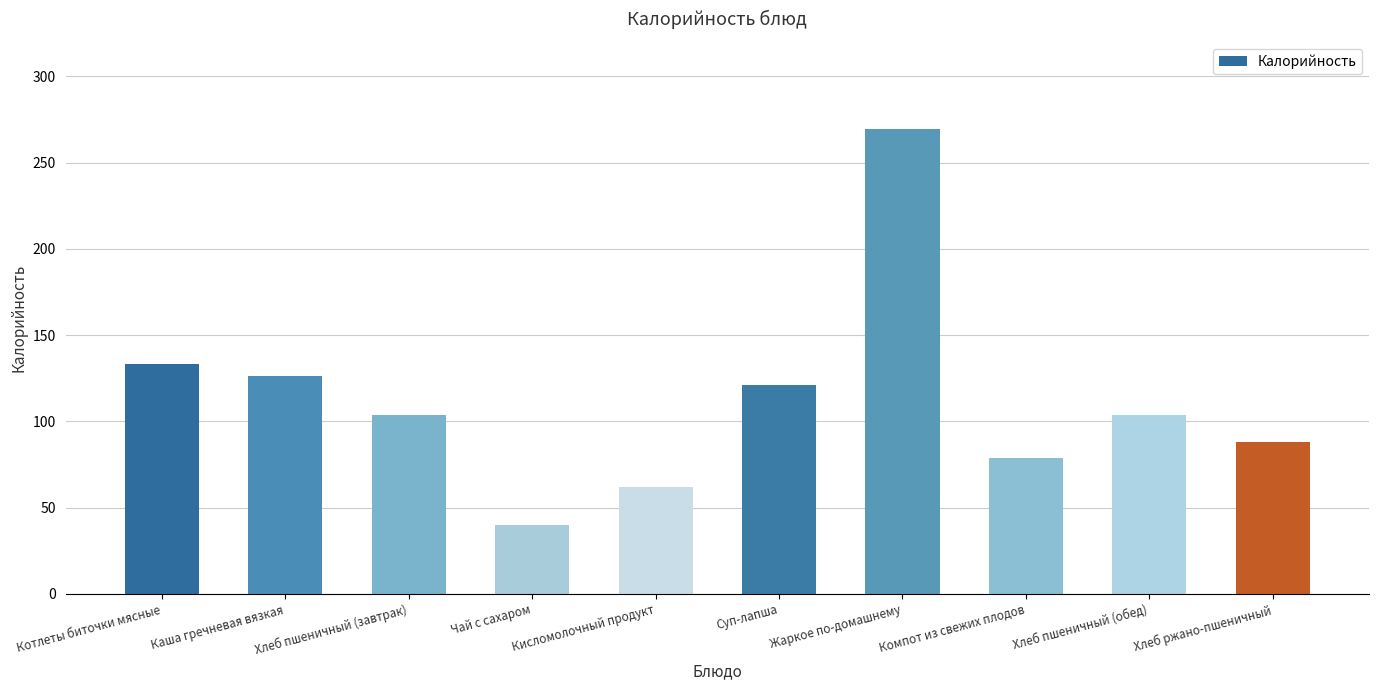

The chart shows a value of 104.0 at Хлеб пшеничный (завтрак). True or false?

True